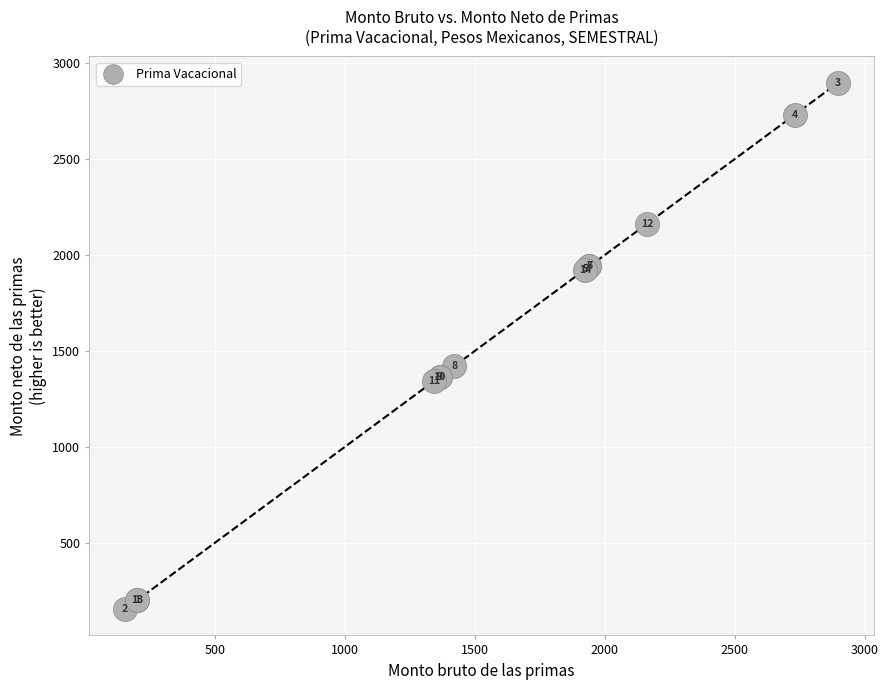

What Y value in the scatter plot is closest to 1525?

1421.3